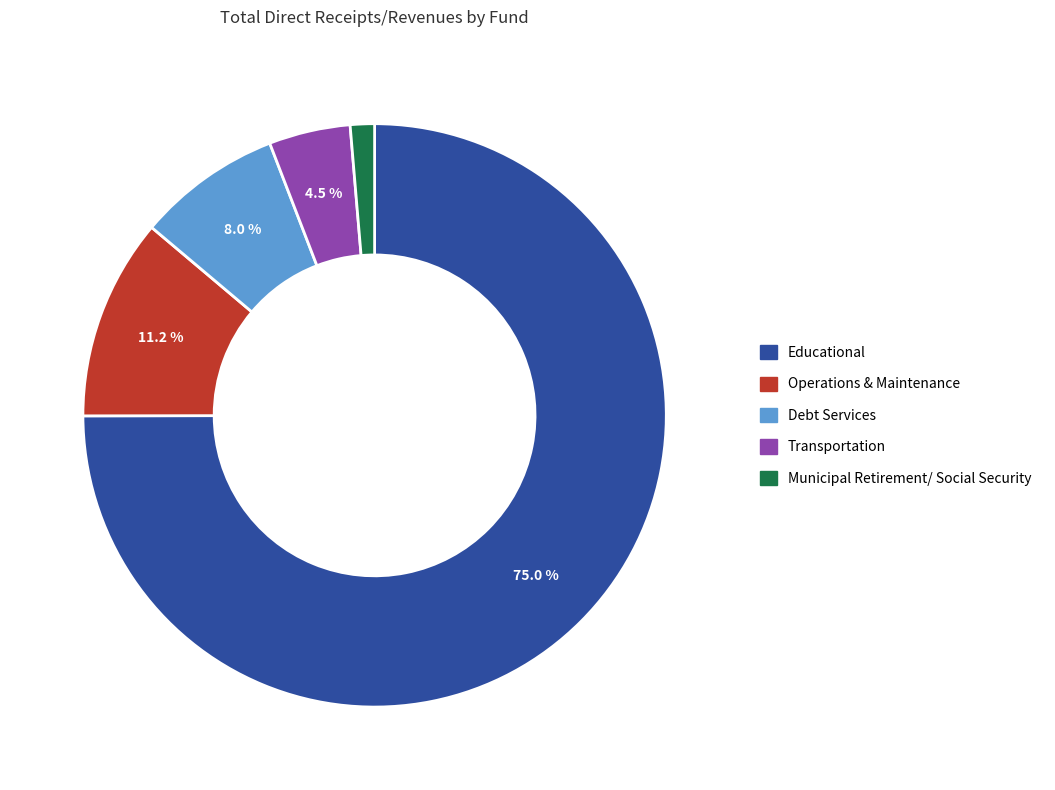

How many slices are in this pie chart?

5